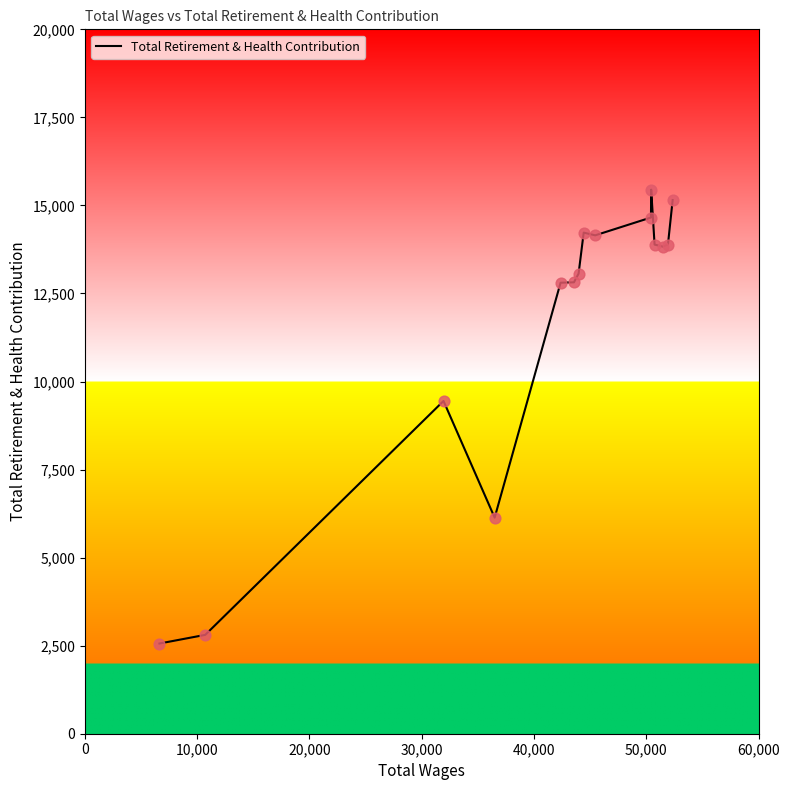

What is the difference between the maximum and minimum values?

12886